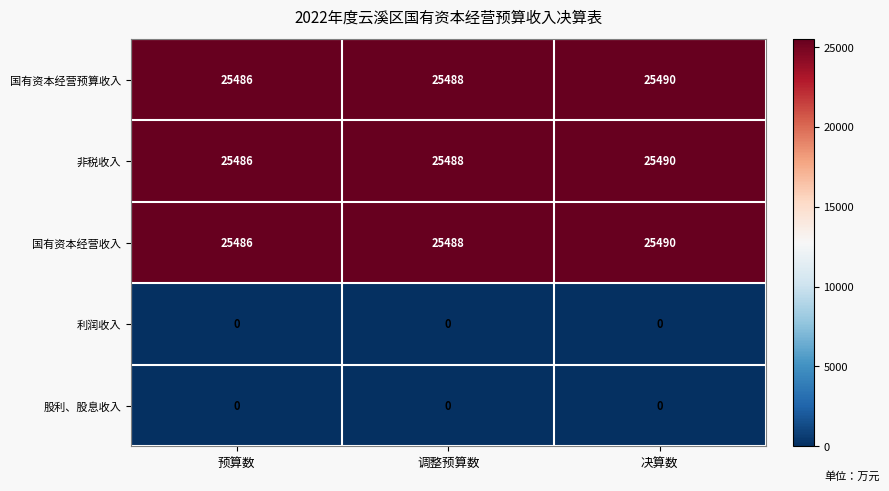

Which category has the lowest value in the 国有资本经营预算收入 series?

预算数